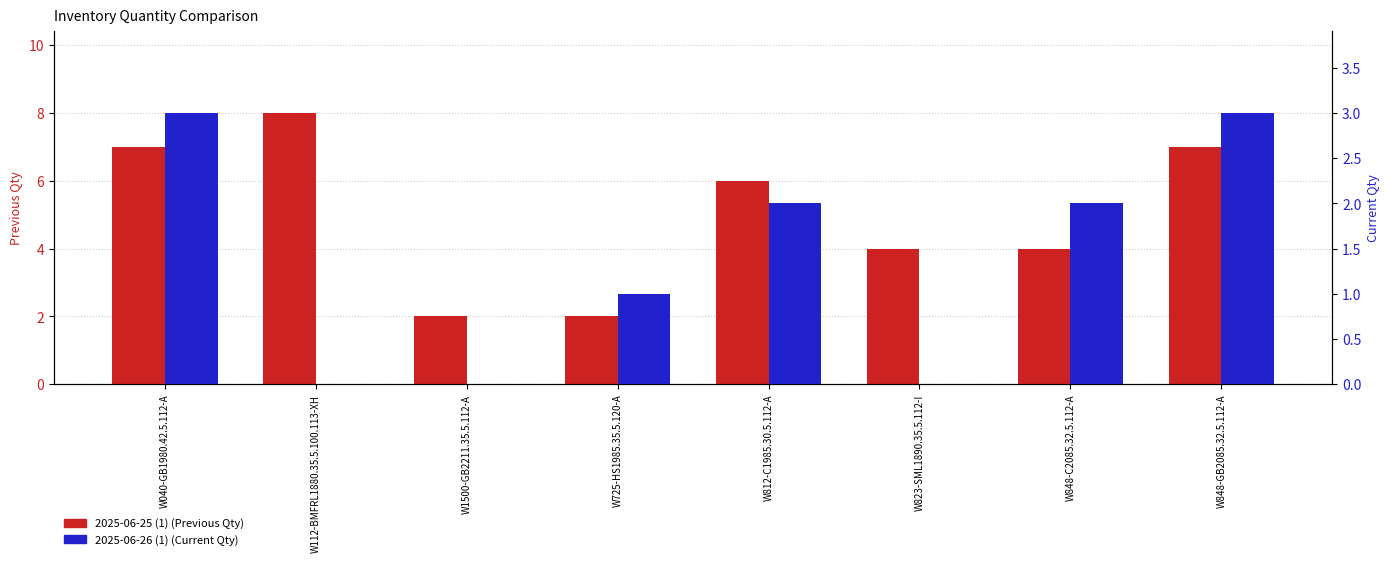

What is the label of the 5th bar from the left?

W812-C1985.30.5.112-A